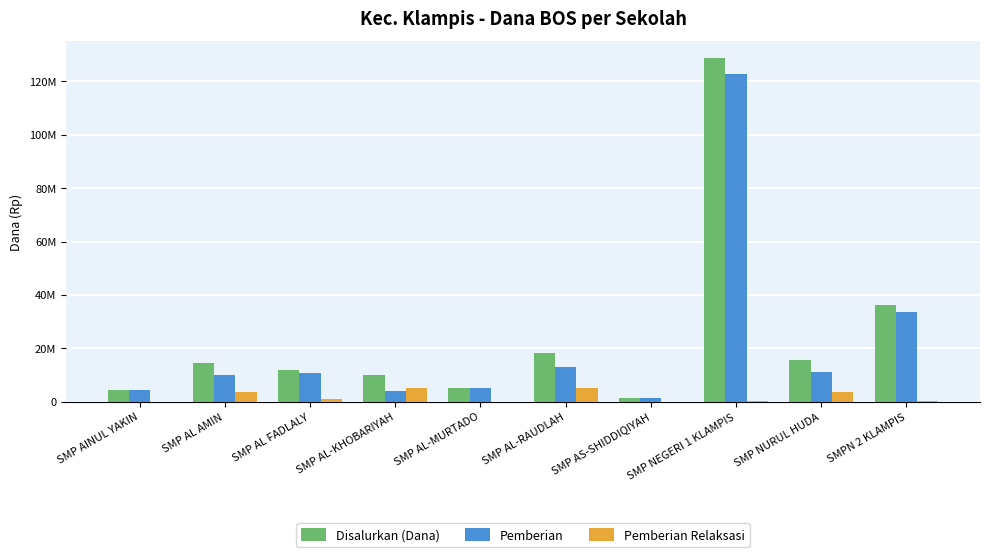

Does the chart contain stacked bars?

No